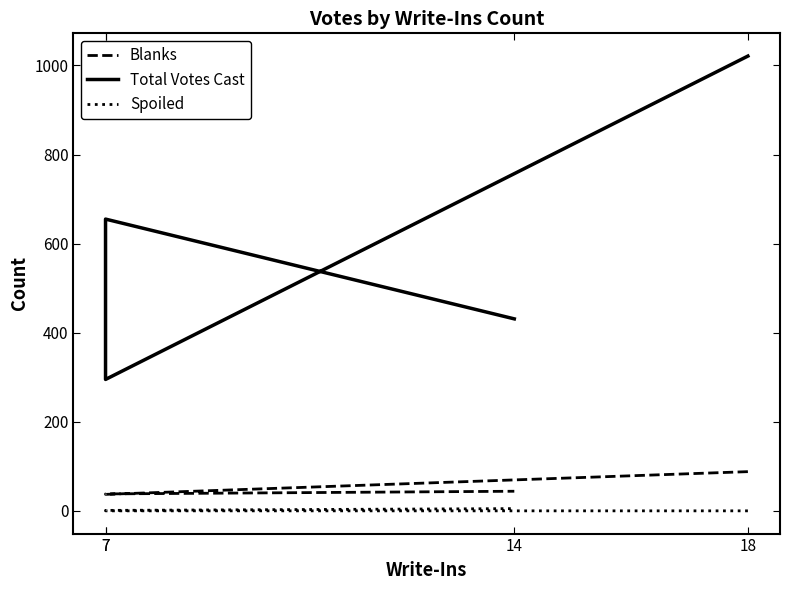

What is the highest value of the Total Votes Cast series?

1021